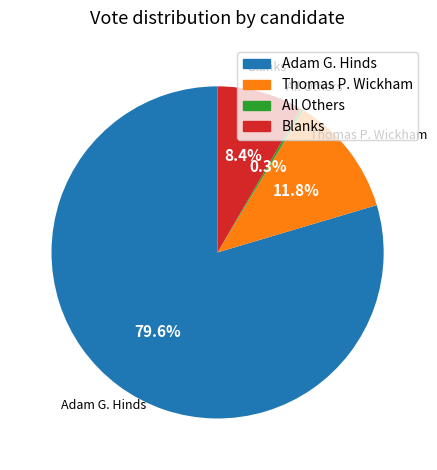

Between Adam G. Hinds and Blanks, which is larger?

Adam G. Hinds